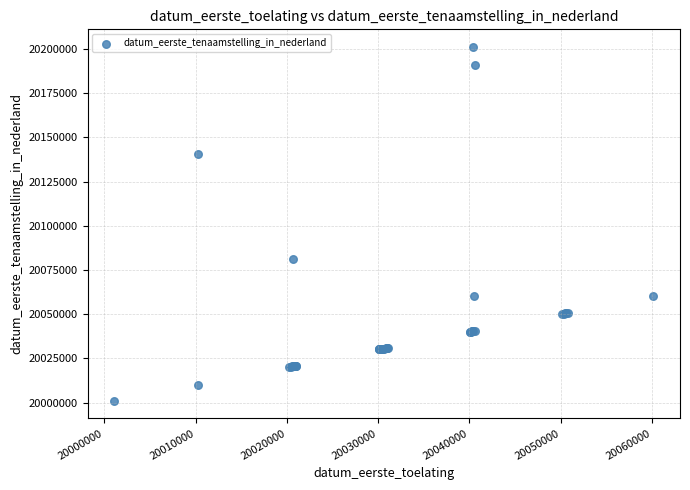

What Y value in the scatter plot is closest to 20101107?

20081231